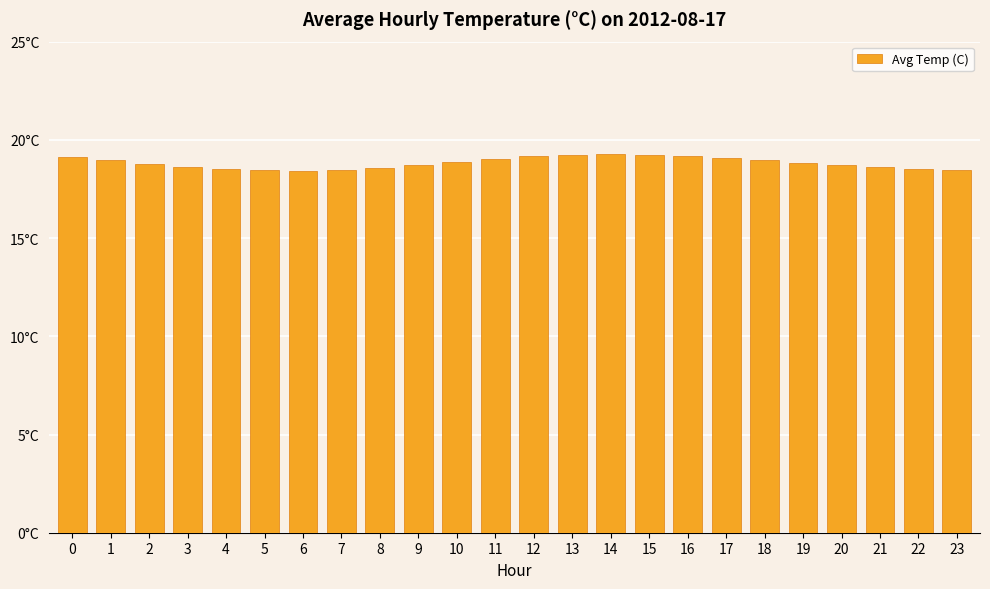

Reading left to right, extract all data points from this chart.

19.1	18.9	18.8	18.6	18.5	18.4	18.4	18.4	18.6	18.7	18.9	19.1	19.2	19.2	19.3	19.2	19.2	19.1	18.9	18.8	18.7	18.6	18.5	18.4